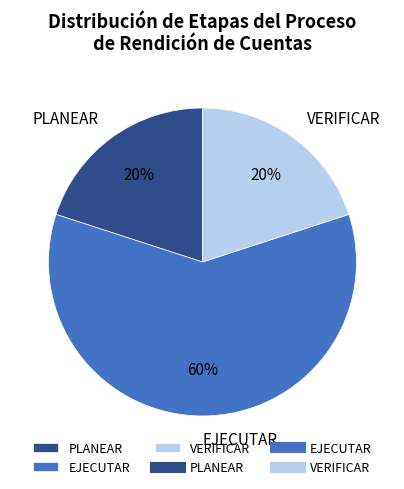

The PLANEAR slice represents 33% of the pie. True or false?

False